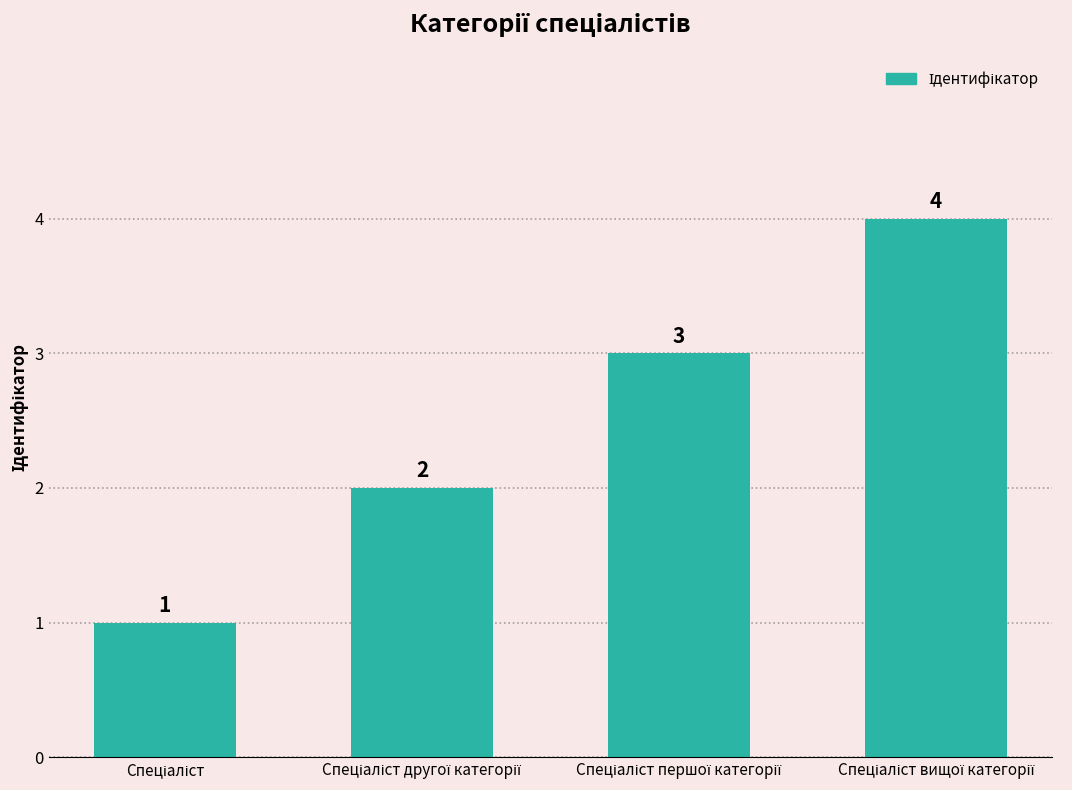

What is the maximum value shown in the chart?

4